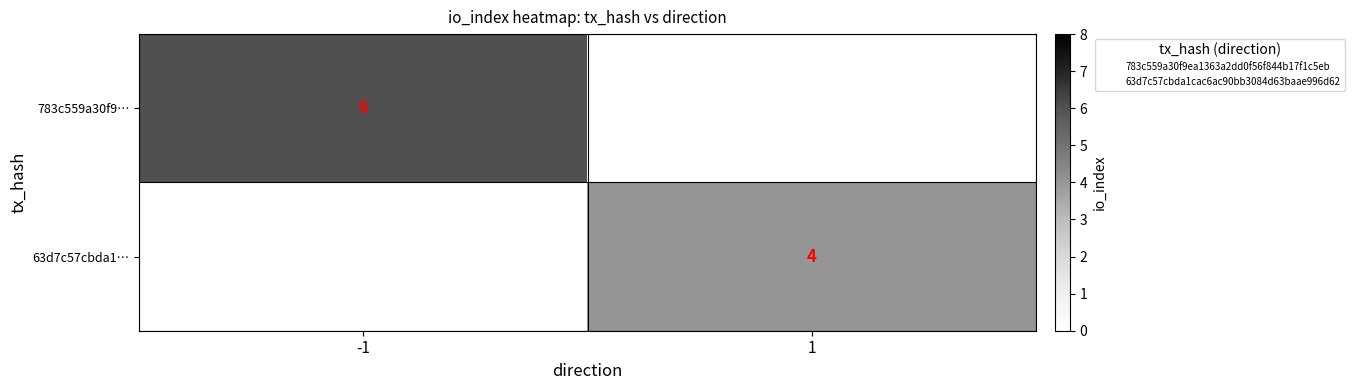

At which label is 63d7c57cbda1… closest to 2?

-1